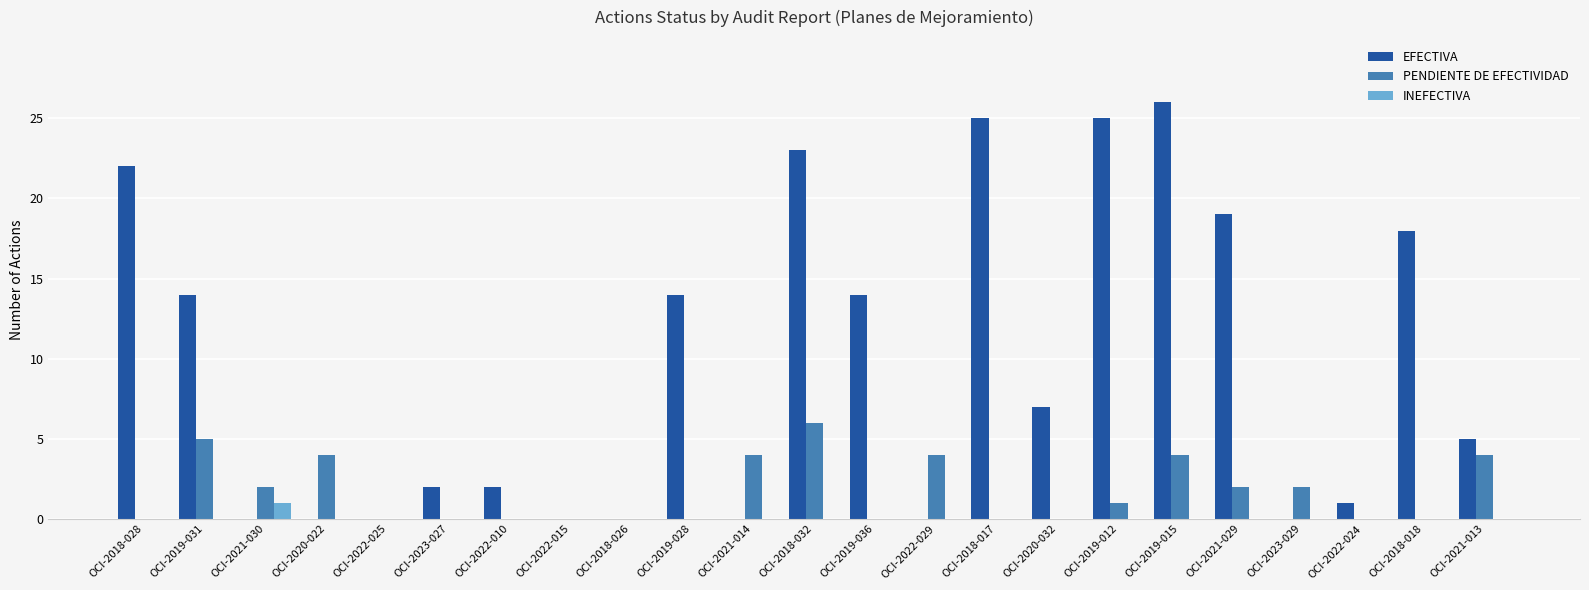

Count the number of data series in this chart.

3